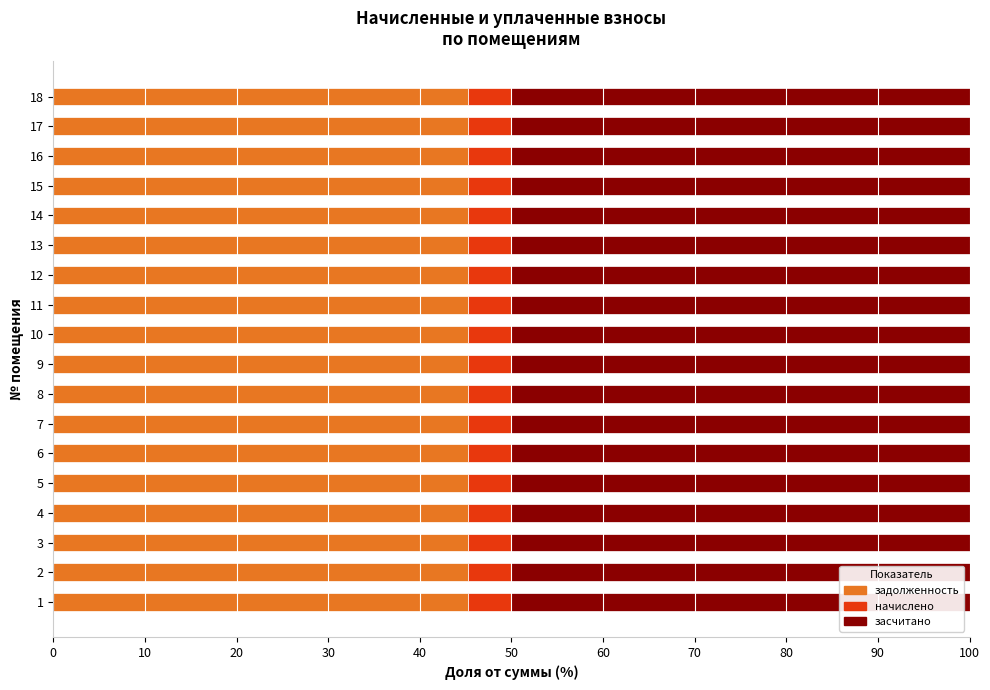

What is the total value across all series at 14?

100.0